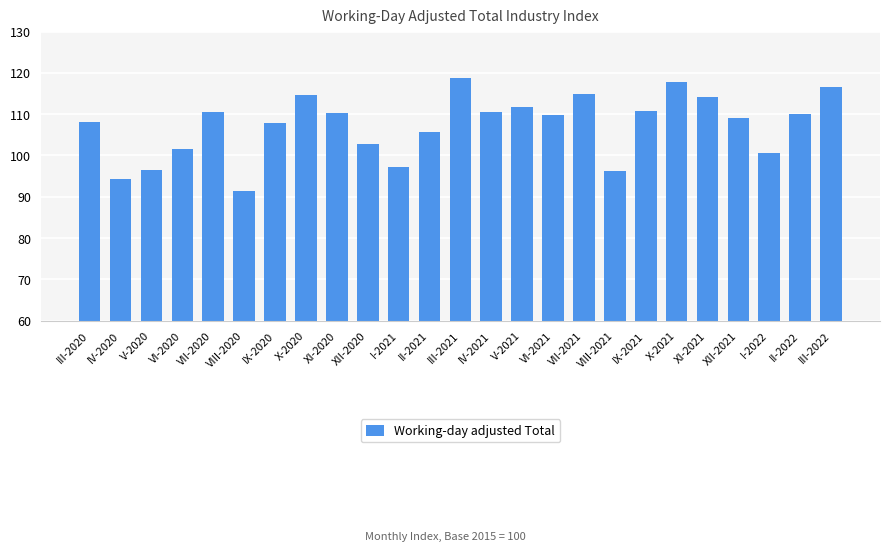

The chart shows a value of 96.5 at V-2020. True or false?

True